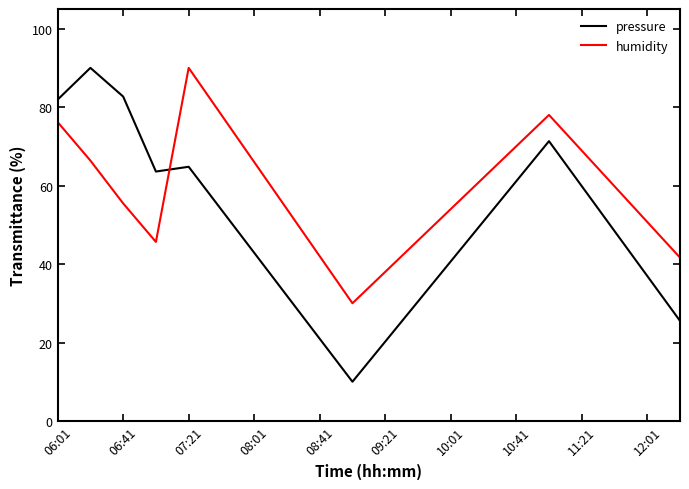

Which series has the largest total across all categories?

humidity